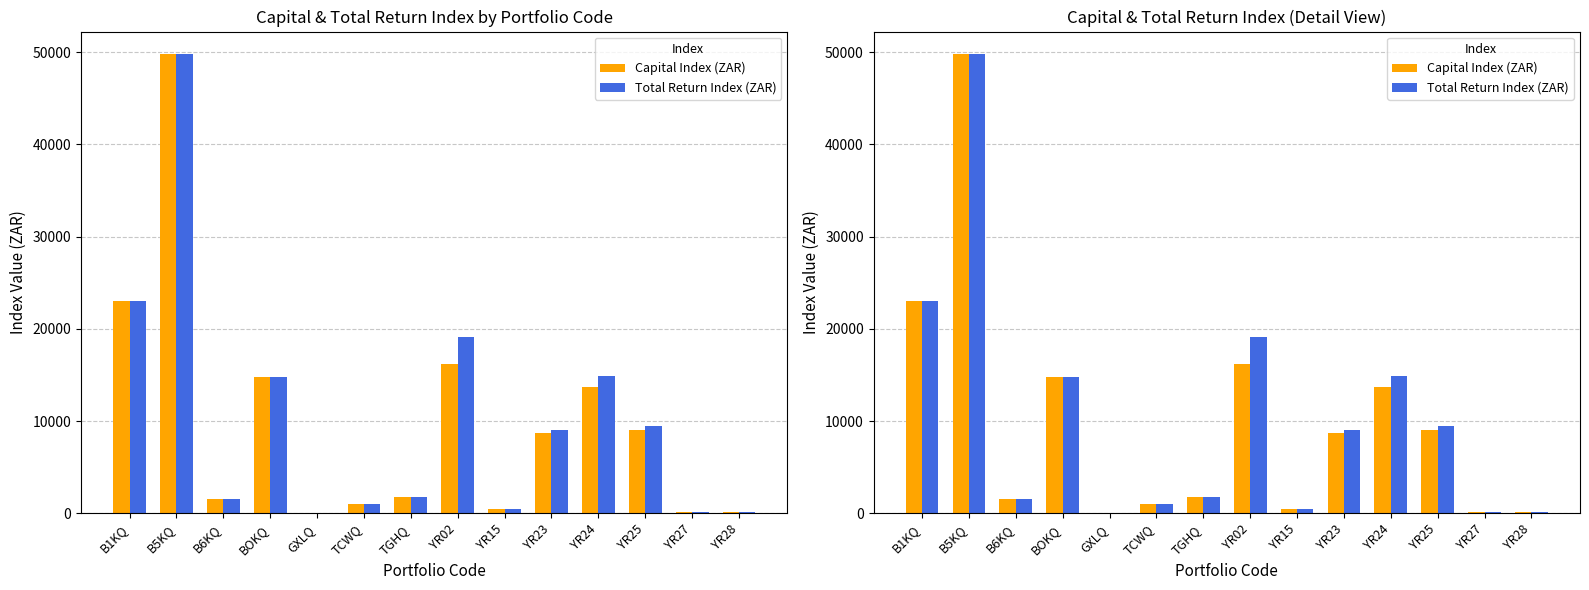

Reading left to right, transcribe all the data shown in this chart.

Capital Index (ZAR): 23038.2	49747.4	1591.3	14751.0	55.6	1000.0	1750.0	16205.8	484.8	8656.8	13725.1	8991.1	100.0	100.0
Total Return Index (ZAR): 23038.2	49747.4	1591.3	14751.0	55.6	1000.0	1750.0	19107.1	484.8	9046.5	14855.5	9507.2	100.0	100.0